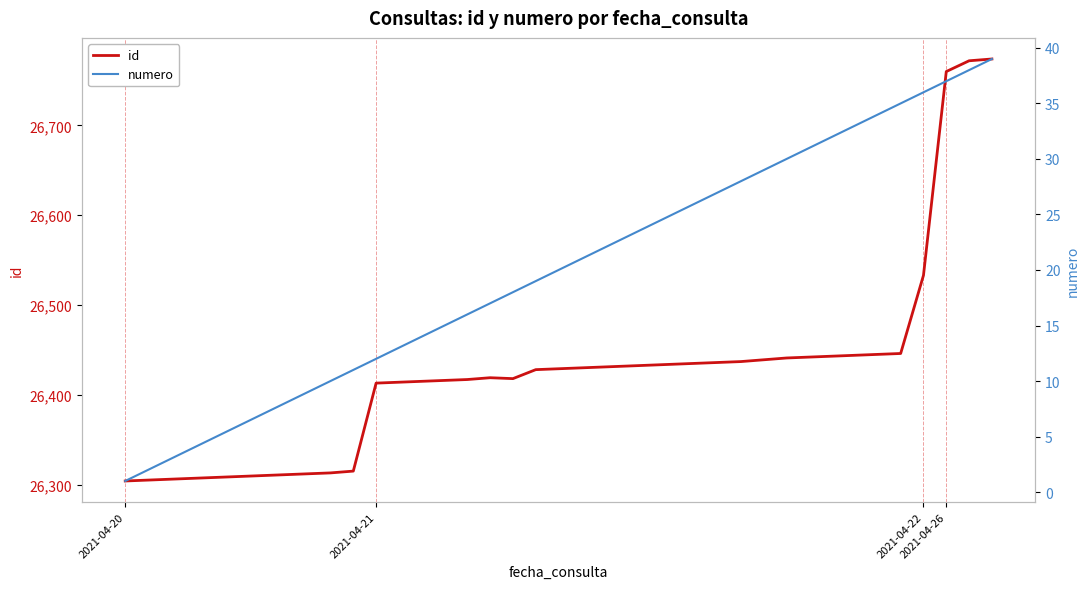

How many lines are shown in the chart?

2